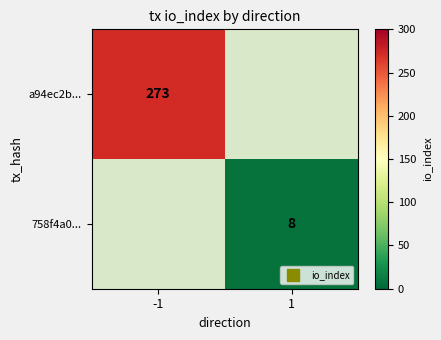

At 1, list the series in order from smallest to largest.

a94ec2b..., 758f4a0...